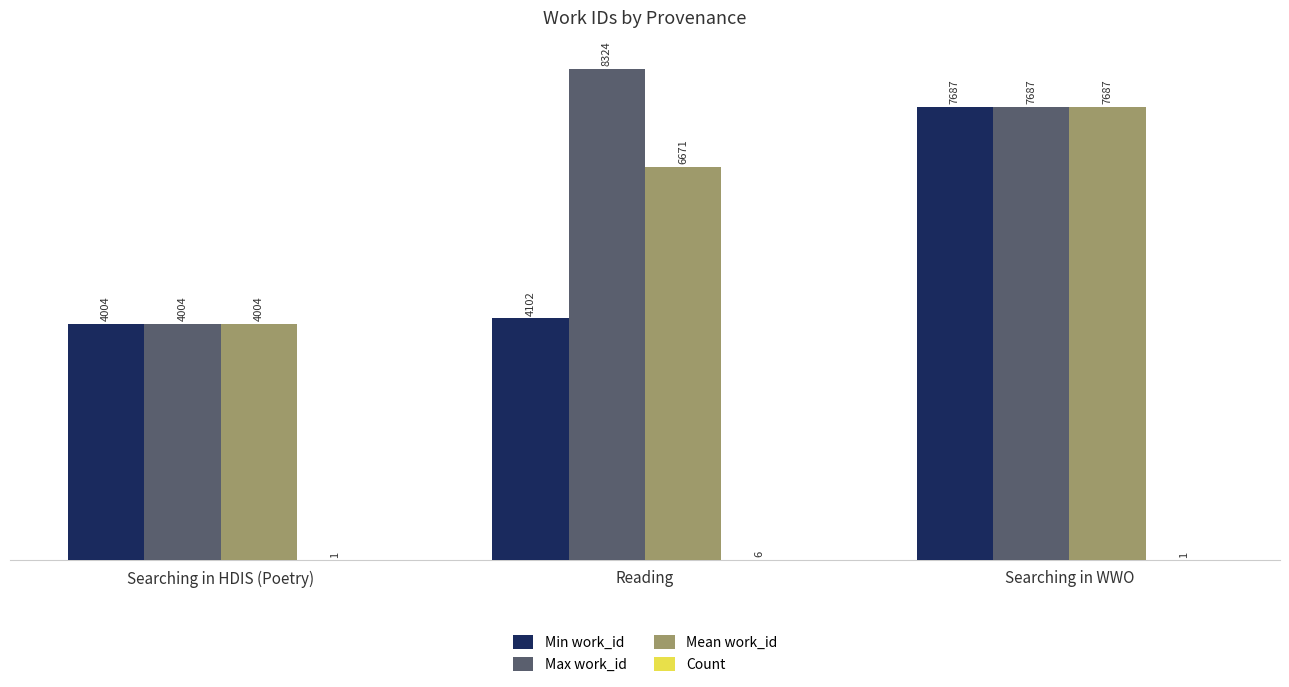

Are the bars grouped side by side (vs. stacked)?

Yes